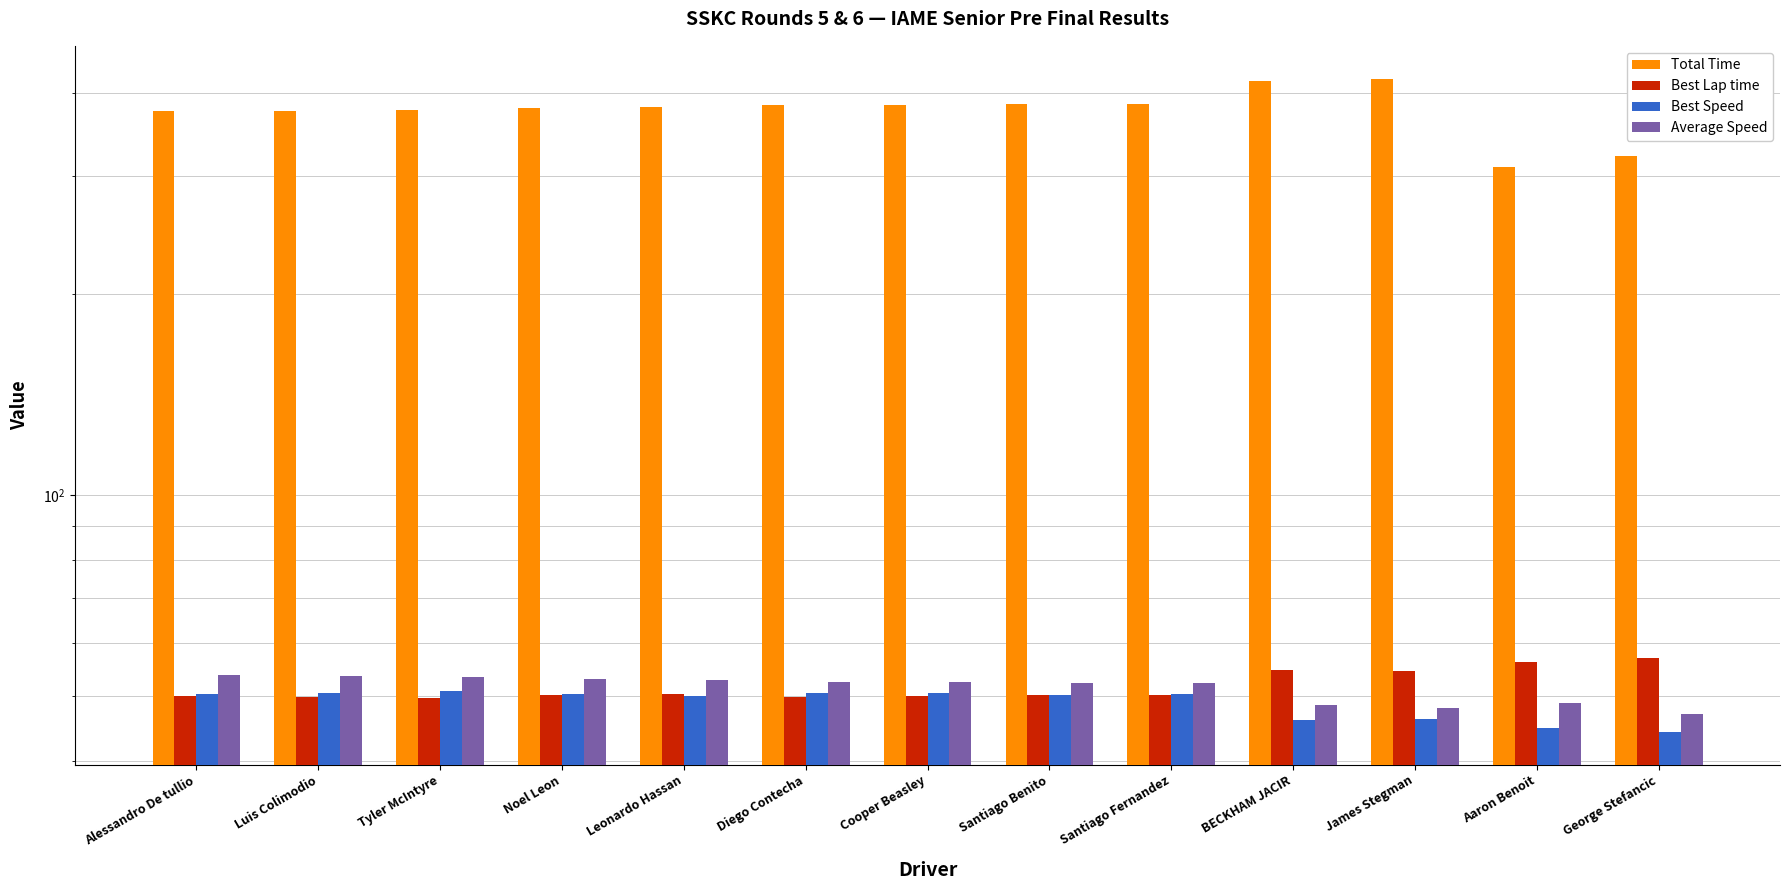

Where does the Best Lap time series first go above 50?

Alessandro De tullio